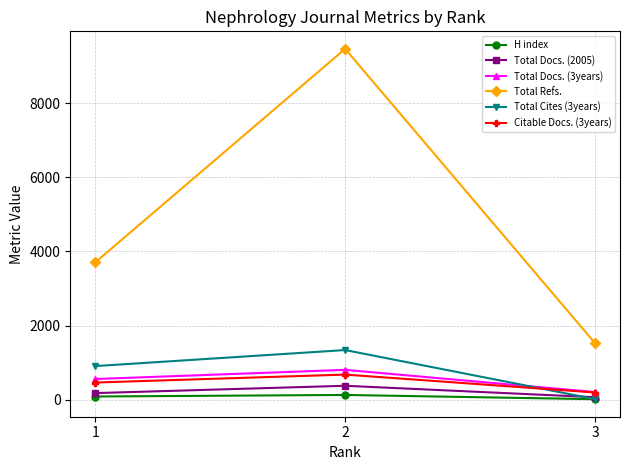

List the series in order of their peak value, highest first.

Total Refs., Total Cites (3years), Total Docs. (3years), Citable Docs. (3years), Total Docs. (2005), H index